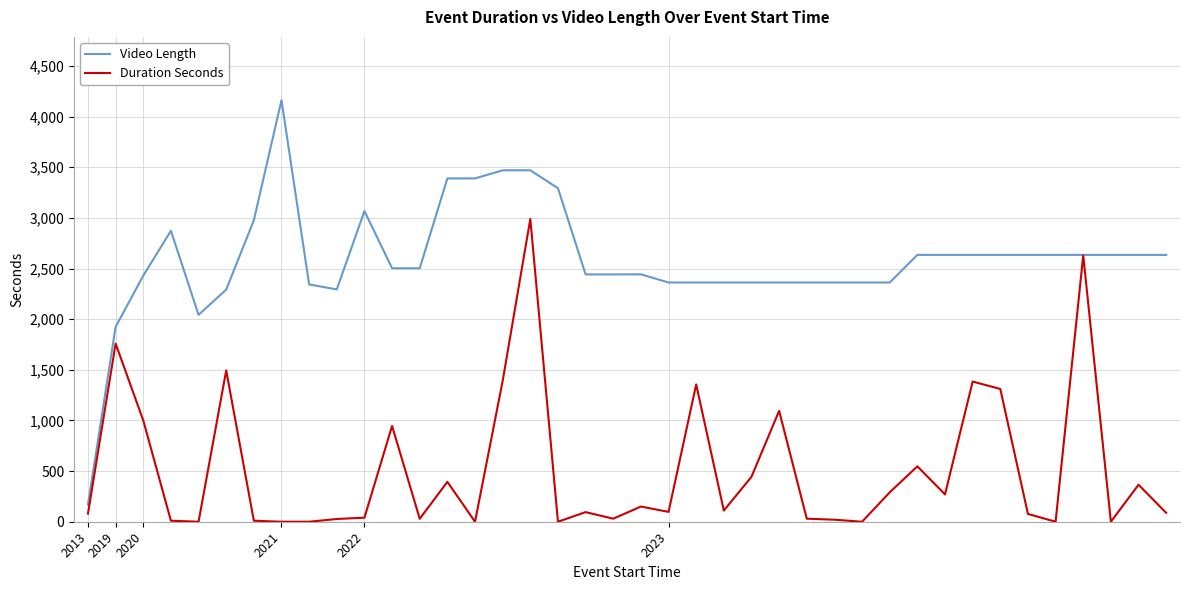

Which series has the largest total across all categories?

Video Length